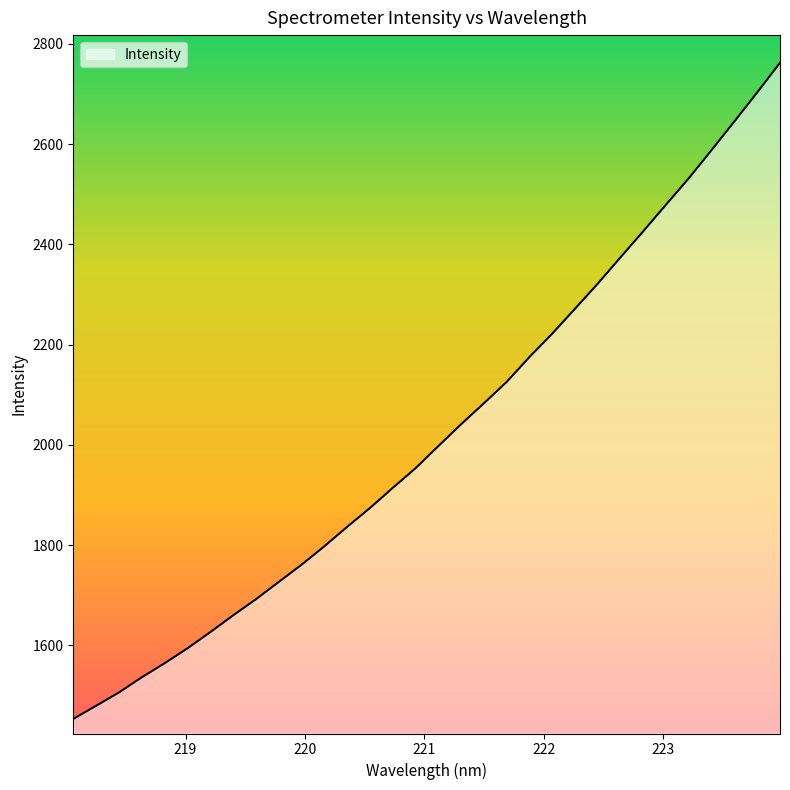

What is the minimum value shown in the chart?

1453.0